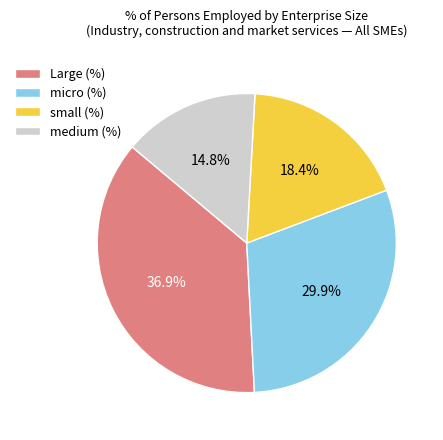

What percentage is NOT represented by Large (%)?

63.1%